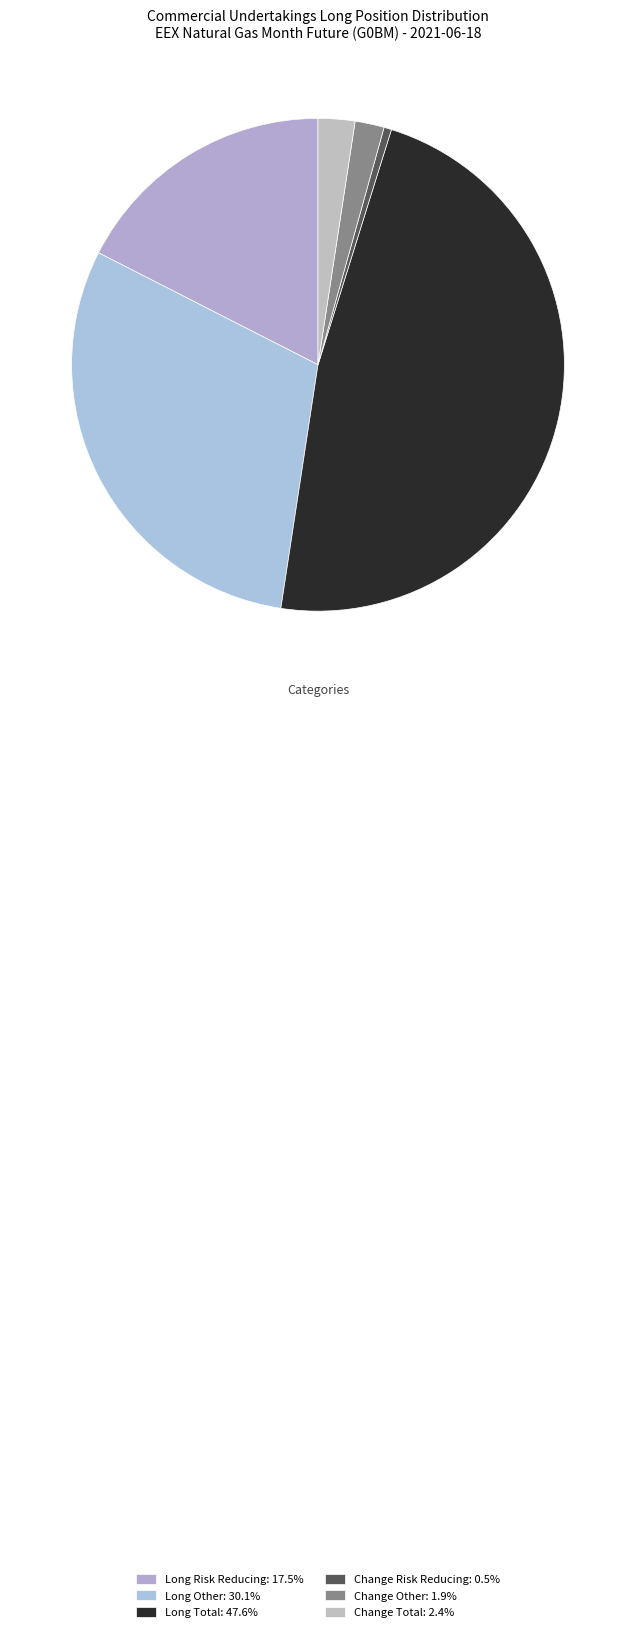

To the nearest percent, what is the combined percentage of Change Risk Reducing and Long Risk Reducing?

18%